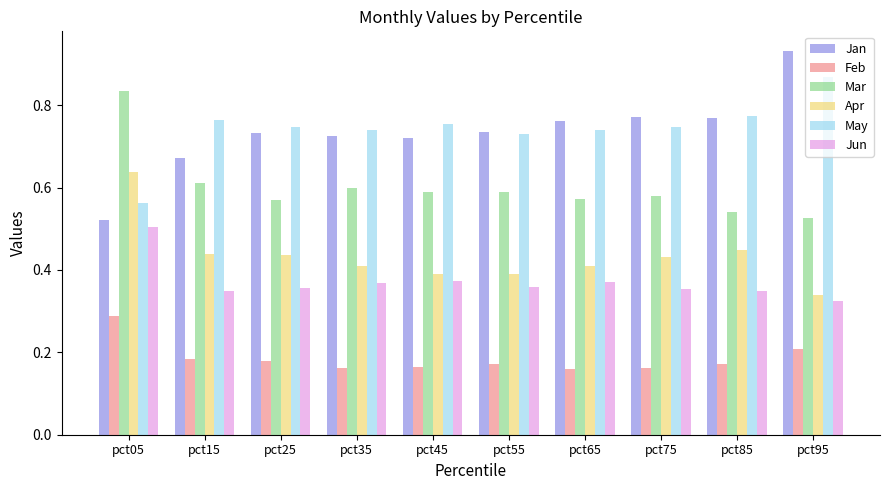

Which label corresponds to the largest value in the chart?

pct95